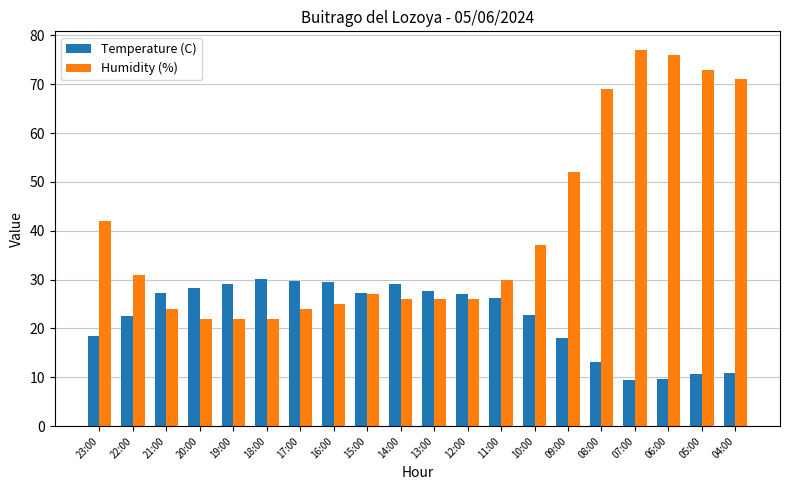

What is the difference between the maximum and minimum values in the Humidity (%) series?

55.0